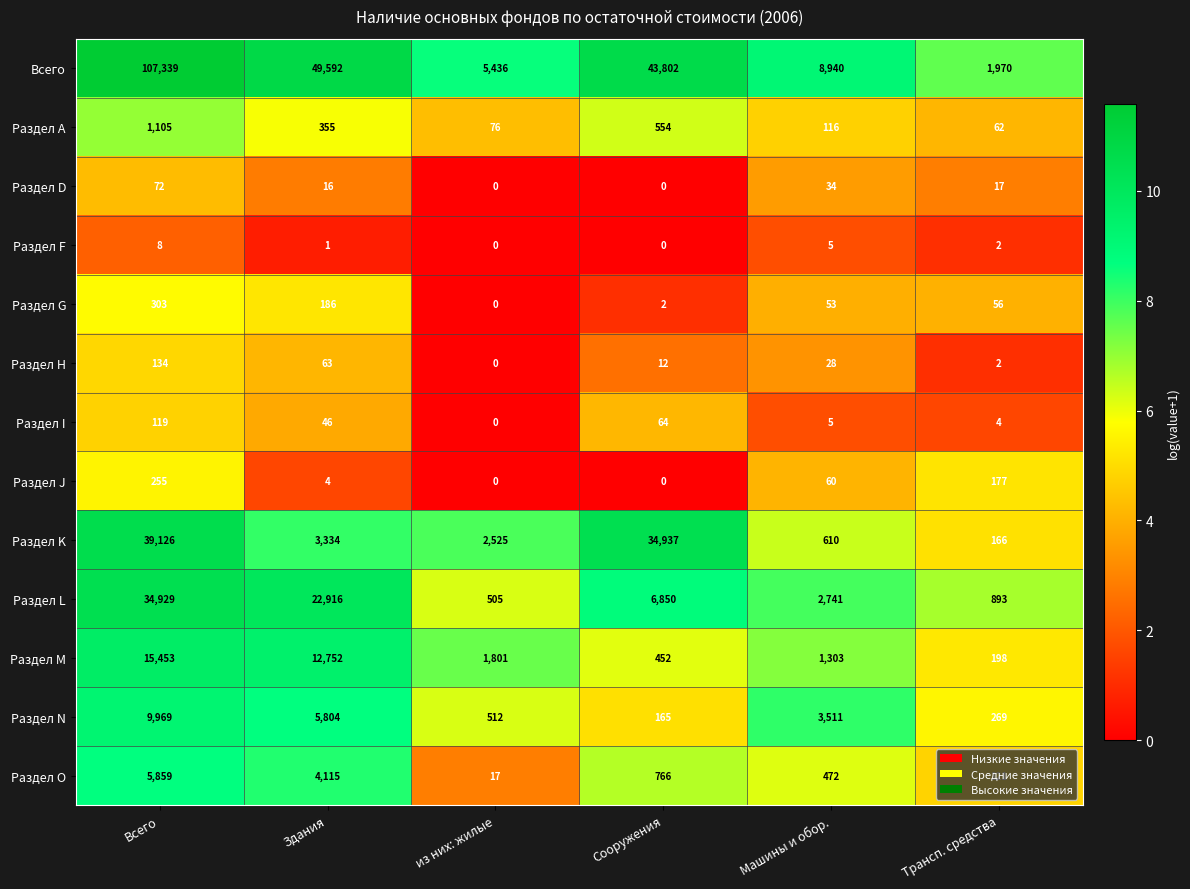

How many values in the Раздел D series are below 2?

2